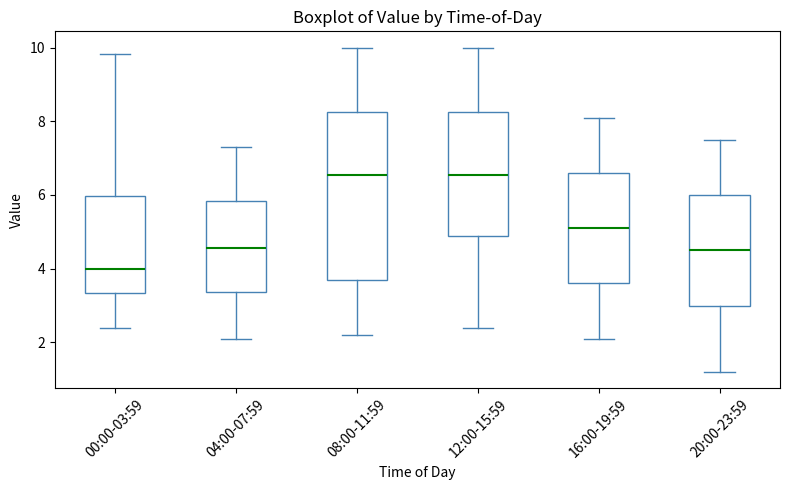

Reading left to right, read every box against the y-axis: the position of its median line, the range the box covers, and the ends of its whiskers. The values are not printed on the chart, so give them approximately, as read against the axis.

00:00-03:59: median 4.0, box 3.4 to 6.0, whiskers 2.4 to 9.8
04:00-07:59: median 4.6, box 3.4 to 5.8, whiskers 2.2 to 7.4
08:00-11:59: median 6.6, box 3.8 to 8.2, whiskers 2.2 to 10.0
12:00-15:59: median 6.6, box 4.8 to 8.2, whiskers 2.4 to 10.0
16:00-19:59: median 5.2, box 3.6 to 6.6, whiskers 2.2 to 8.2
20:00-23:59: median 4.6, box 3.0 to 6.0, whiskers 1.2 to 7.6